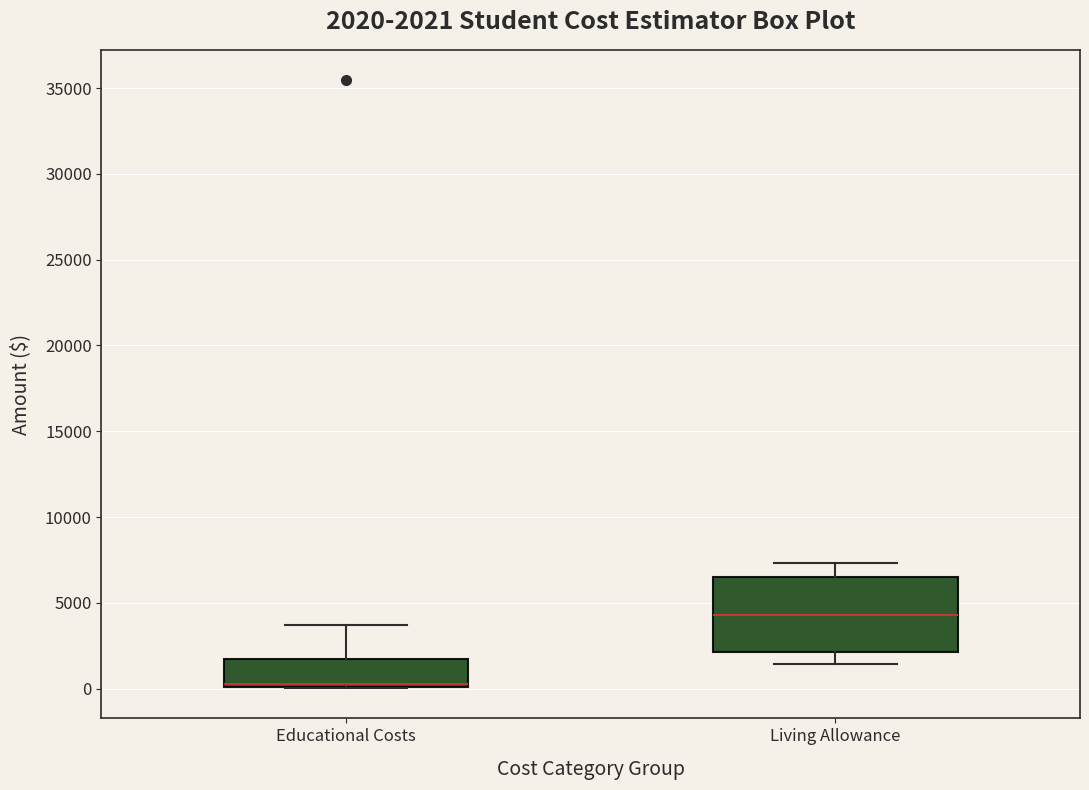

Comparing the boxes themselves (not the whiskers), which one is the tallest?

Living Allowance